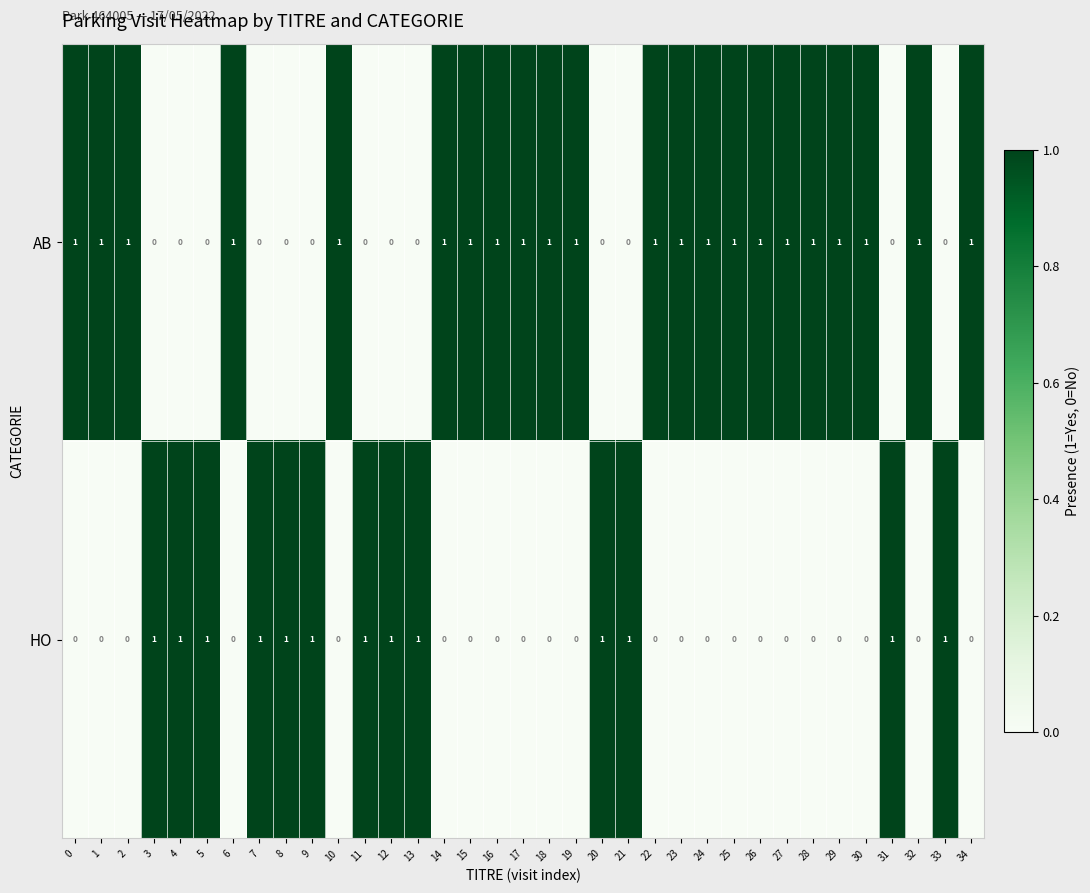

What is the sum of all HO values?

13